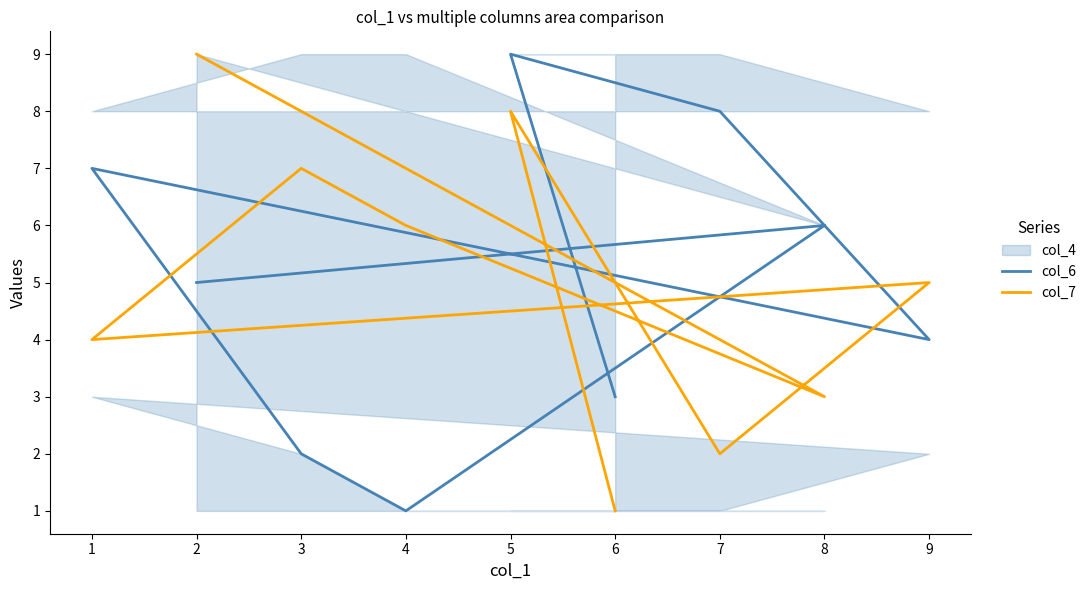

Rank the categories by col_7 value from highest to lowest.

2, 5, 3, 4, 9, 1, 8, 7, 6